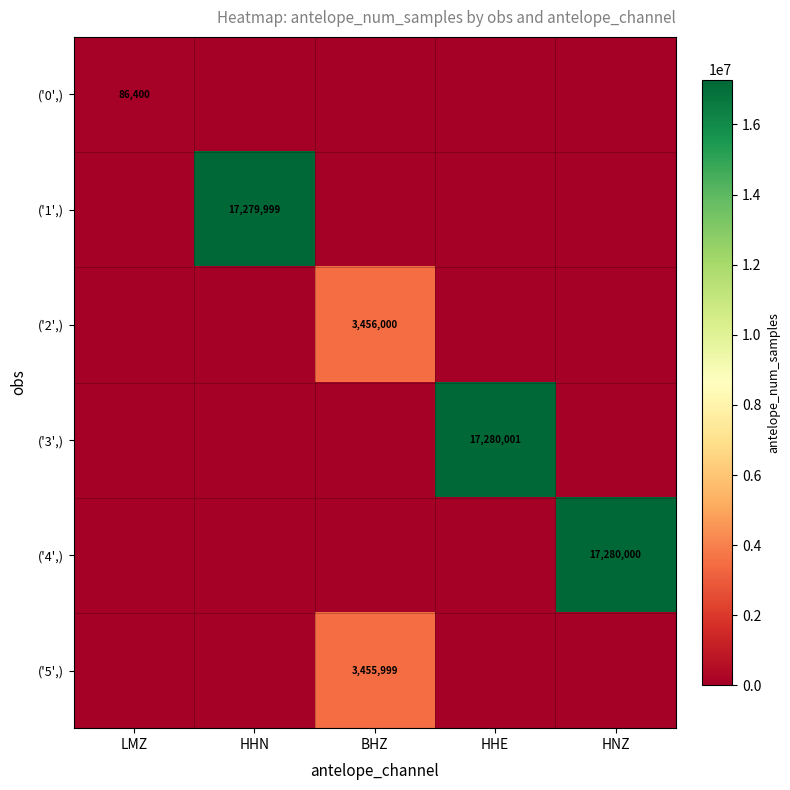

True or false: ('3',) has a value of 17280001 at HHE.

True